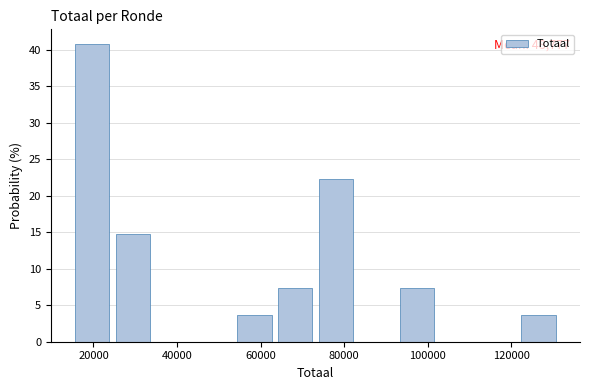

Over which range of the x-axis is the bar tallest?

14000 to 24000